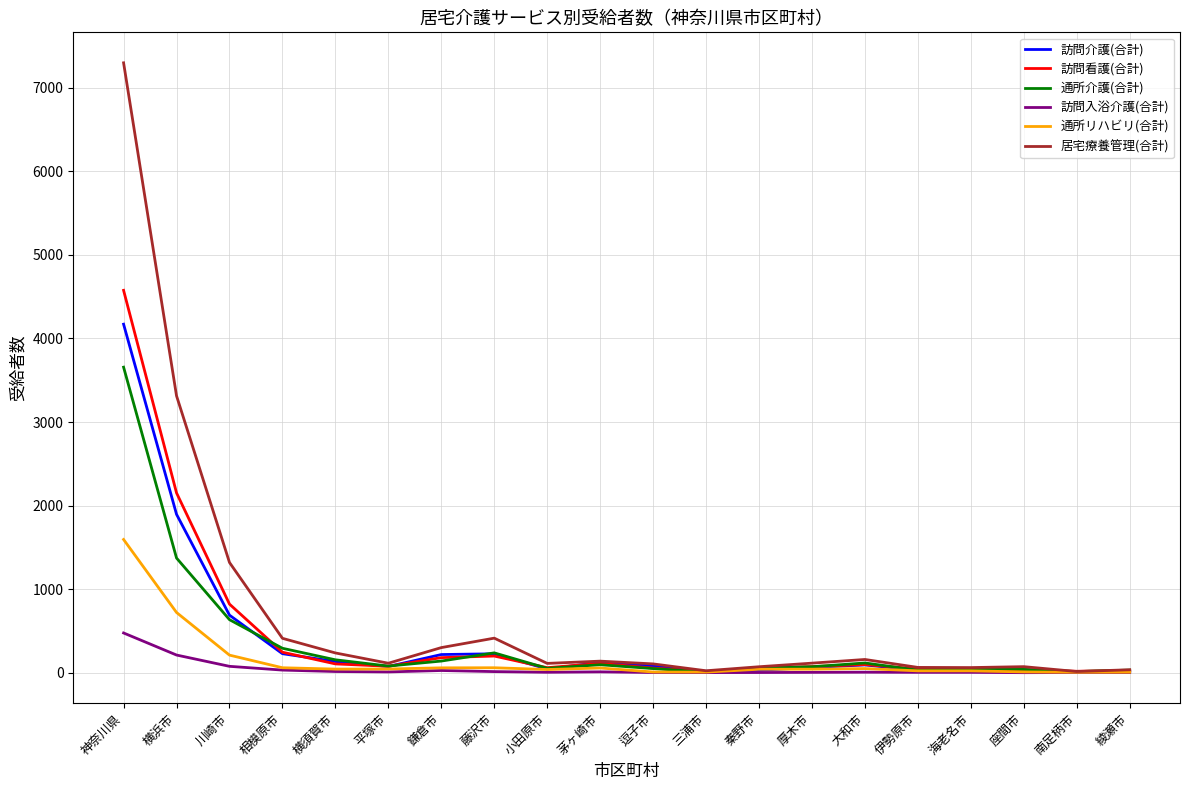

How many lines are shown in the chart?

6